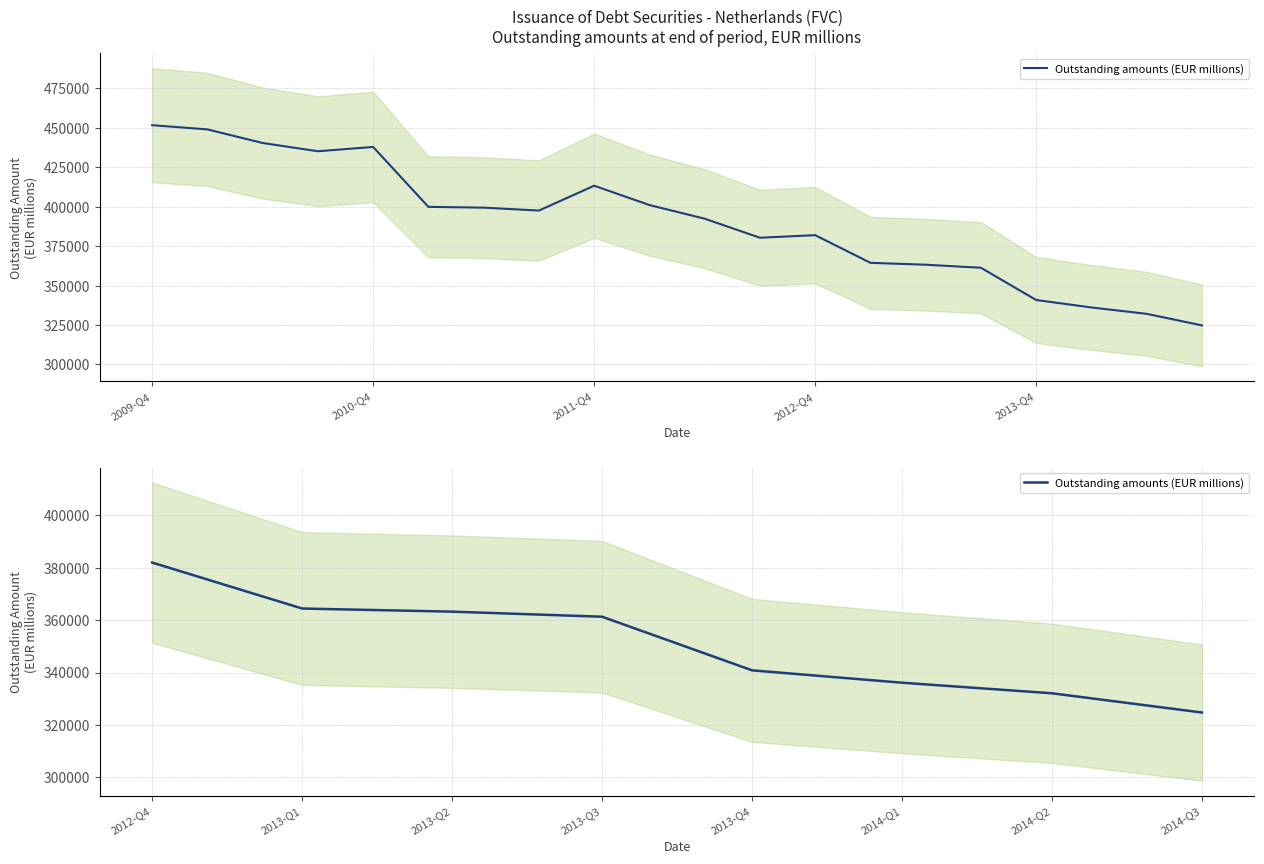

Approximately how many times larger is the value at 2014-Q2 compared to 2013-Q3?

0.9